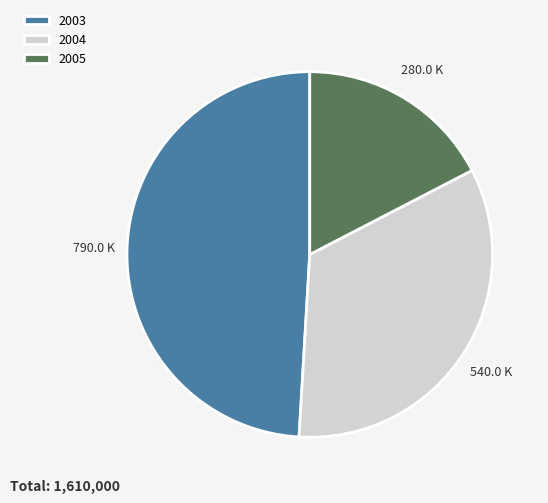

How many slices are in this pie chart?

3